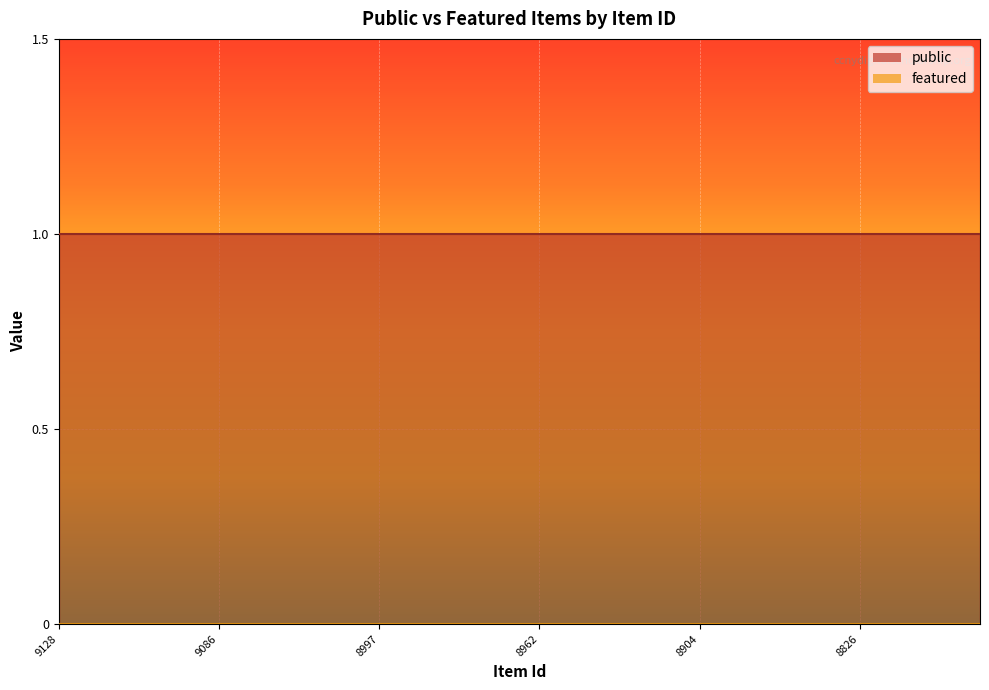

What is the value of the public point at the 19th from the left?

1